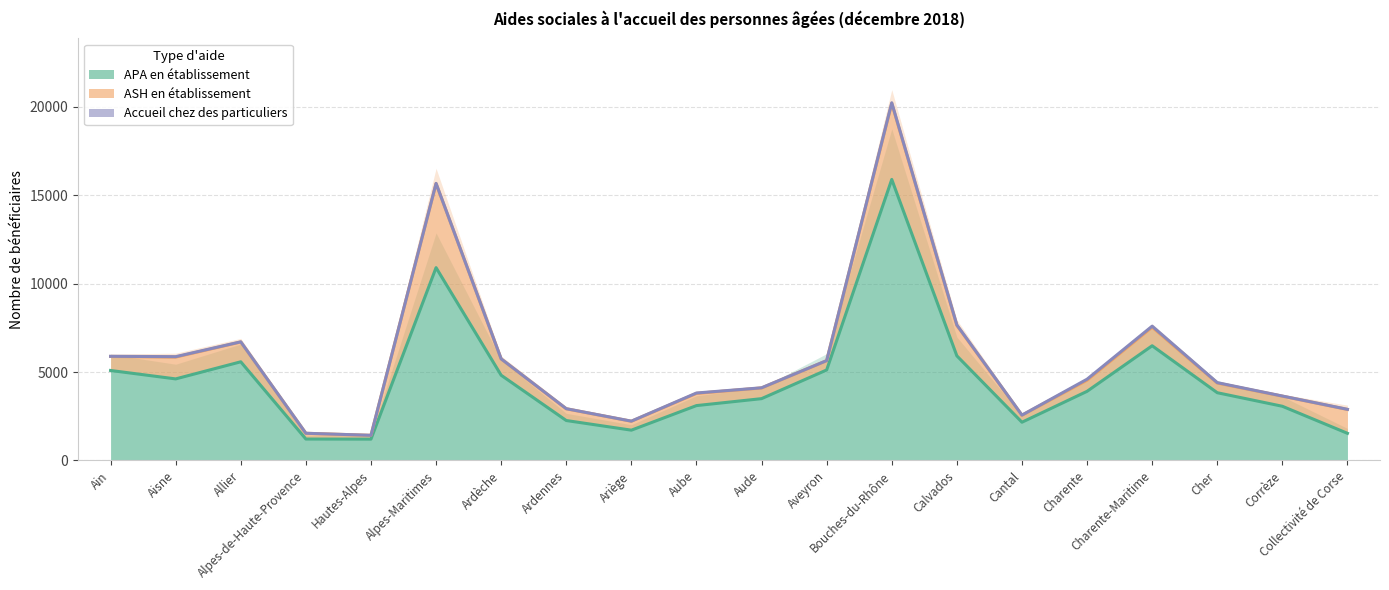

The APA en établissement series shows 3195 at Calvados. True or false?

False